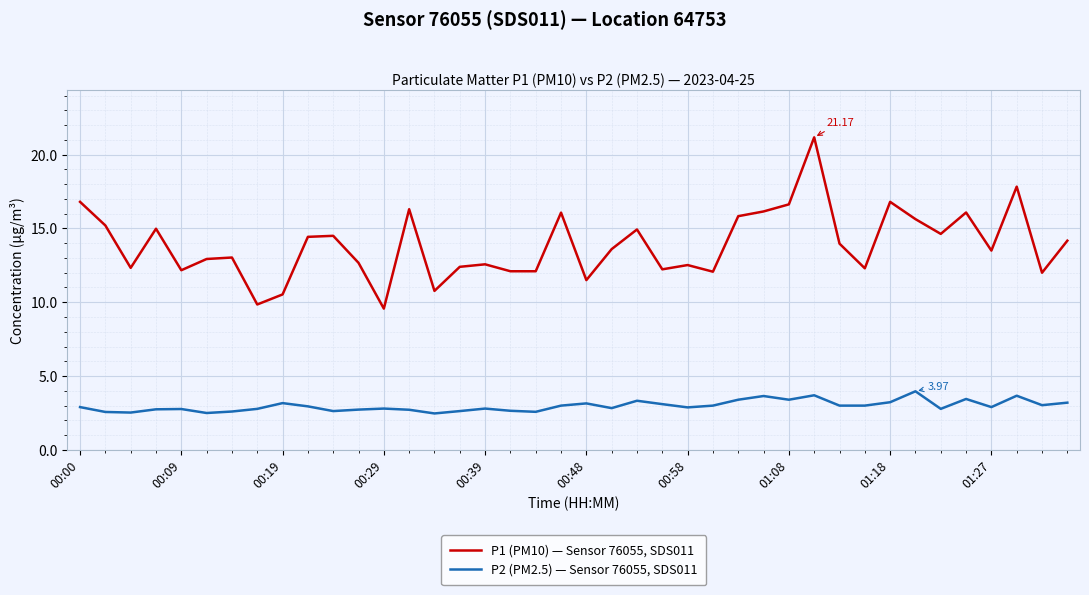

Which series has the widest spread of values?

P1 (PM10) — Sensor 76055, SDS011